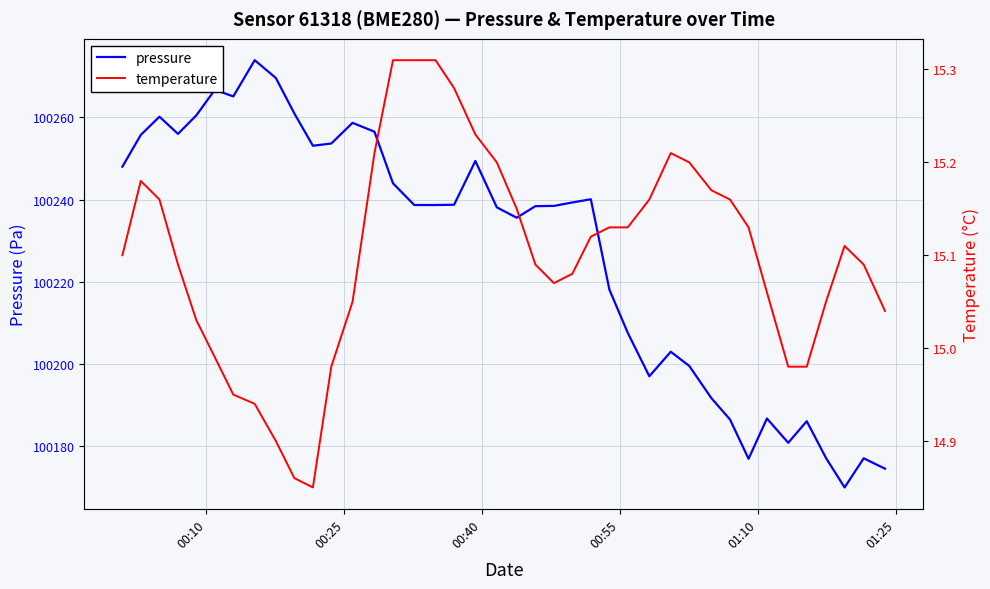

What is the minimum value for pressure?

100169.9